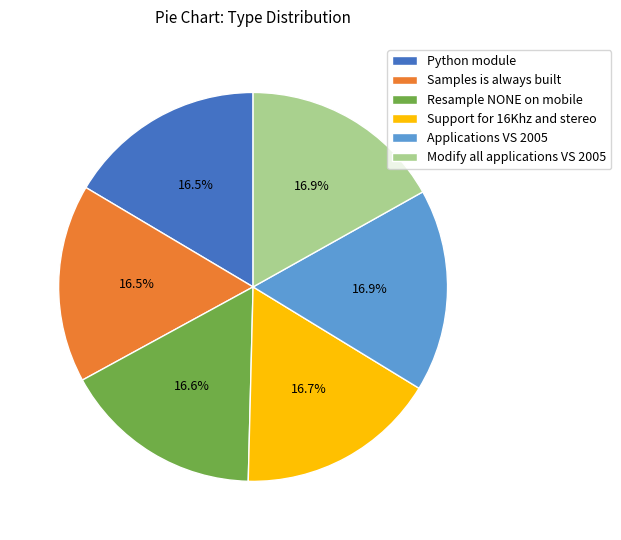

To the nearest percent, what percentage of the pie is Applications VS 2005?

17%